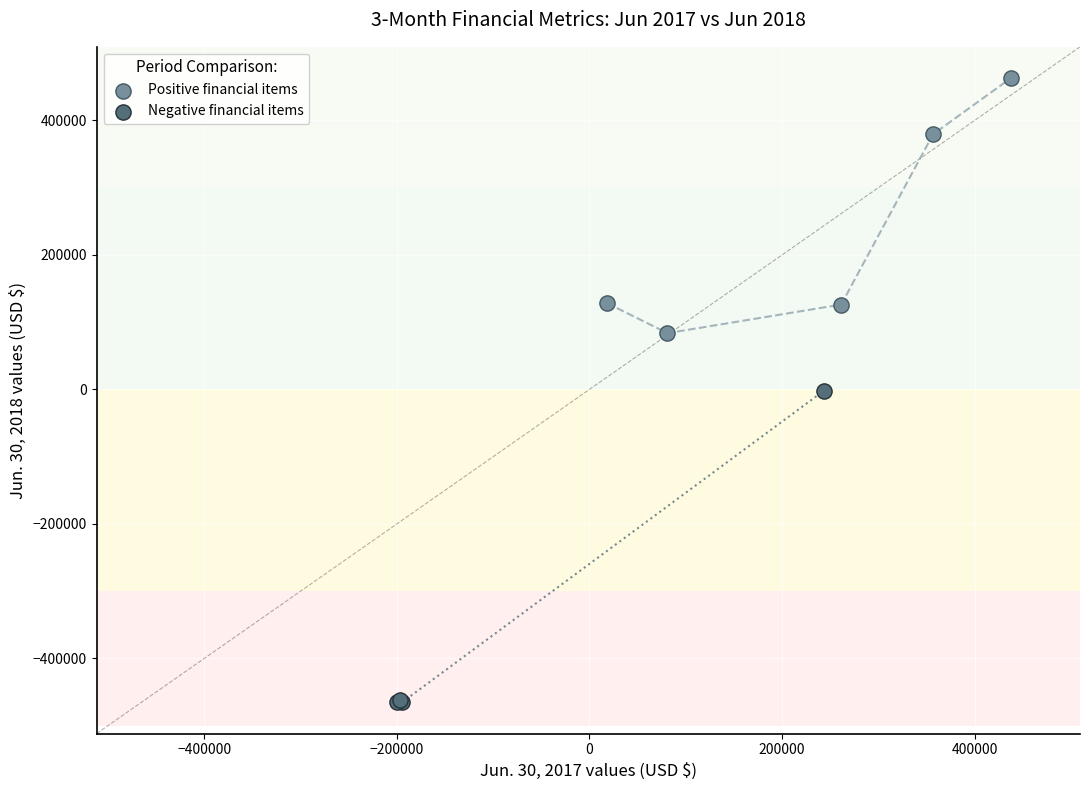

Which series contains the highest Y value?

Positive financial items